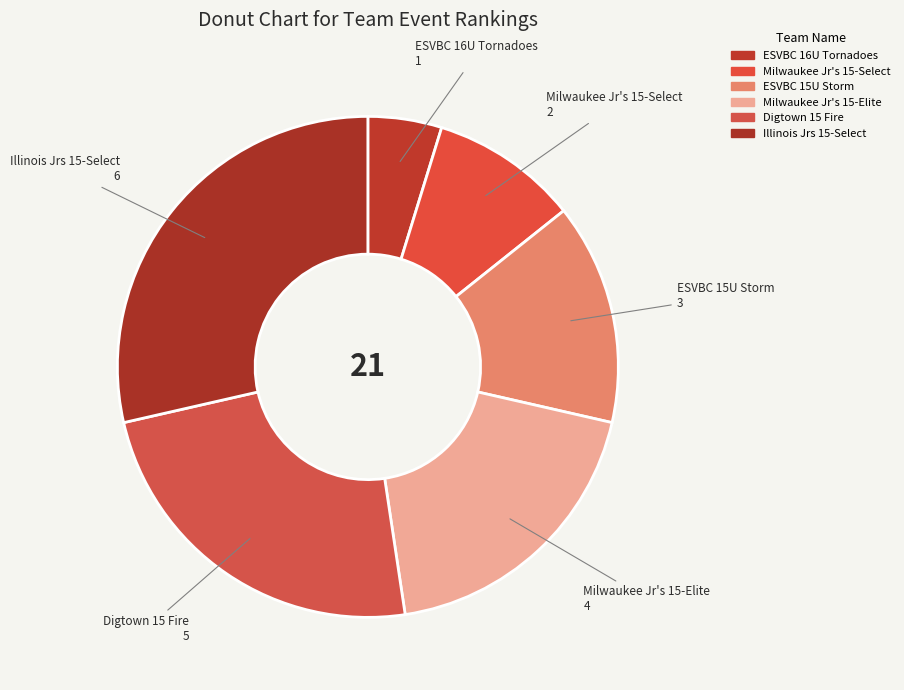

Is the sum of Digtown 15 Fire and Milwaukee Jr's 15-Elite greater than half?

No